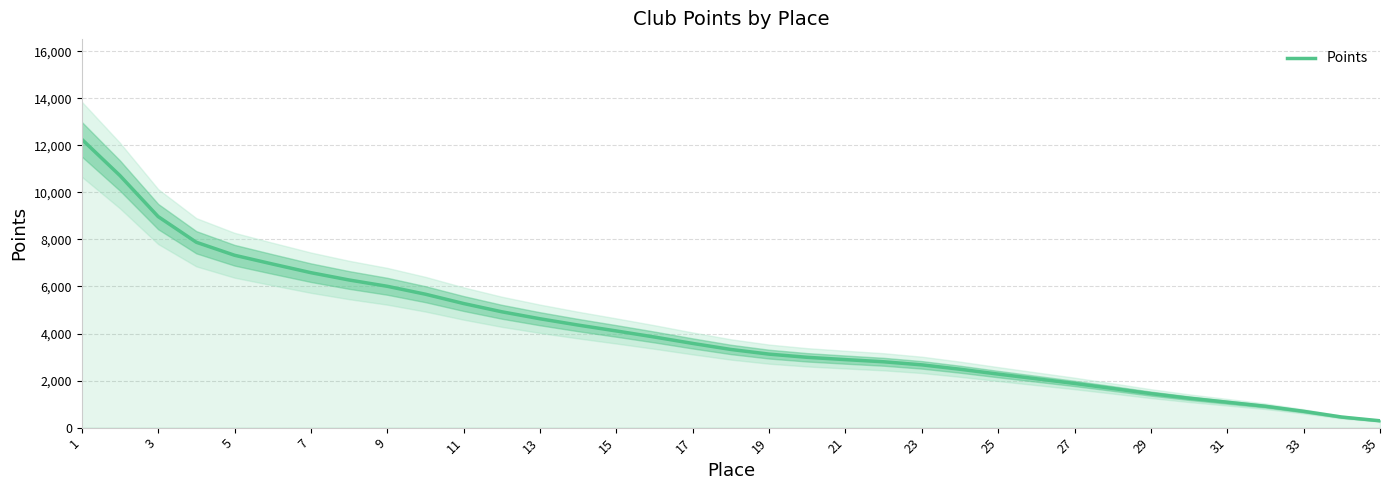

What is the highest value of the Points series?

12255.5